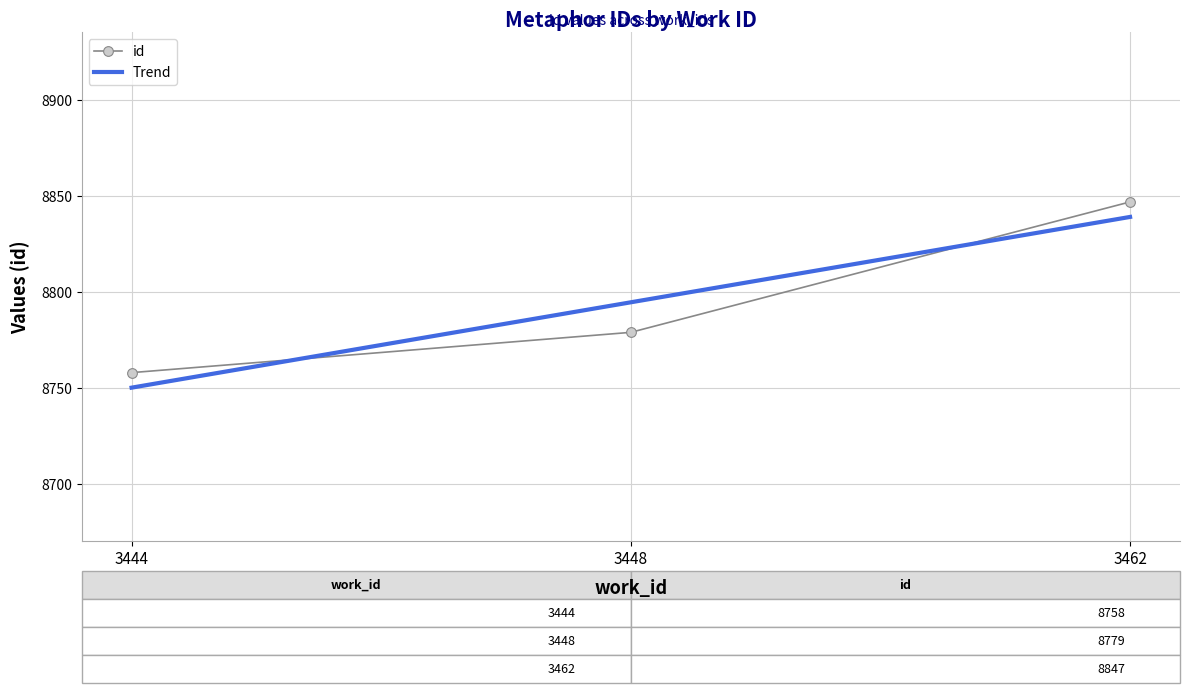

List the labels in order of value, largest first.

3462, 3448, 3444